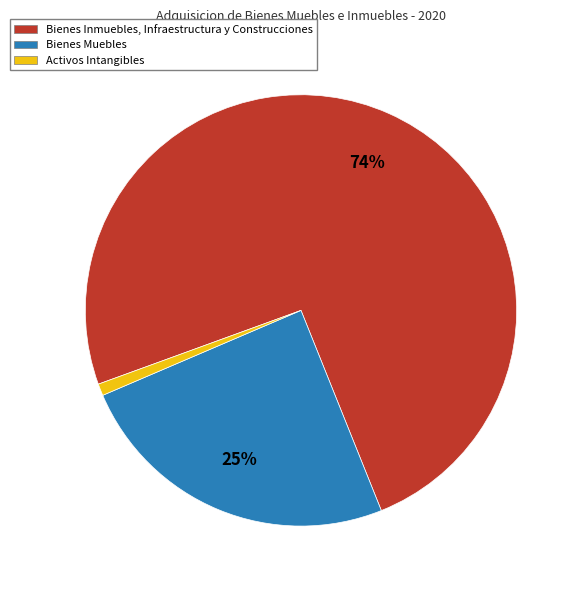

Which has a higher value, Bienes Inmuebles, Infraestructura y Construcciones or Activos Intangibles?

Bienes Inmuebles, Infraestructura y Construcciones